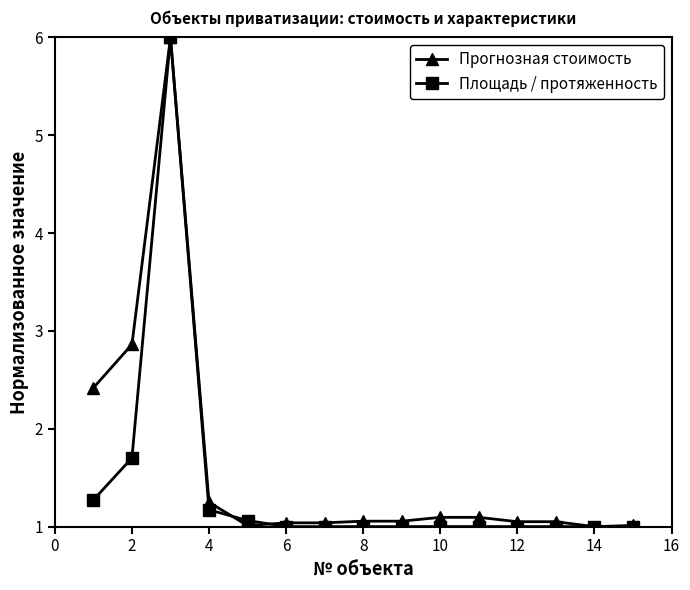

What is the difference between the maximum and second lowest values in the Прогнозная стоимость series?

5.0